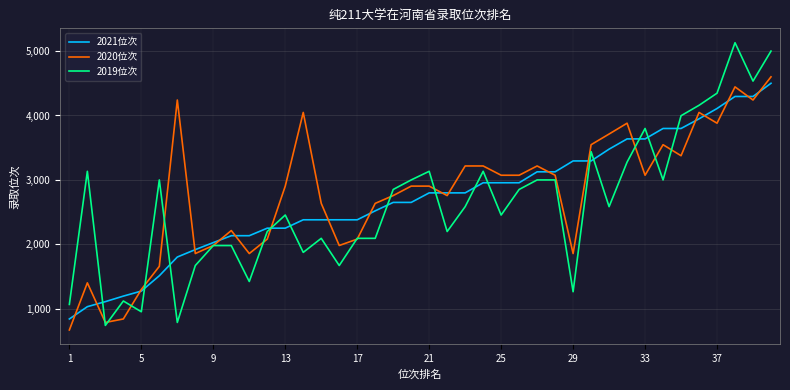

What is the smallest value displayed?

669